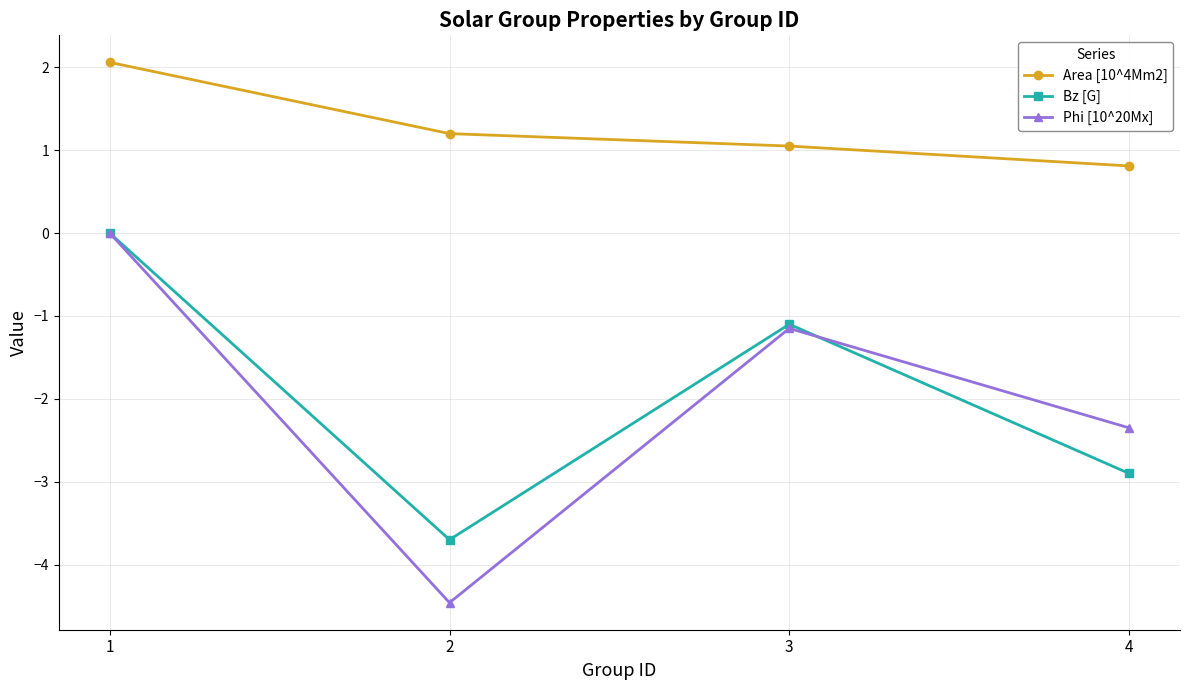

The value of Area [10^4Mm2] at 3 is 1.1. True or false?

True